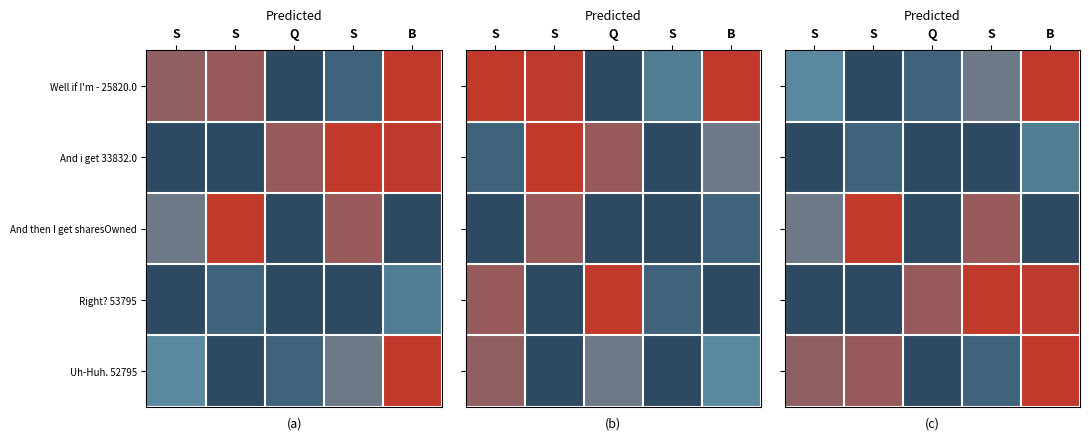

Rank the series by their maximum value, from highest to lowest.

Well if I'm - 25820.0, And then I get sharesOwned, Right? 53795, Uh-Huh. 52795, And i get 33832.0